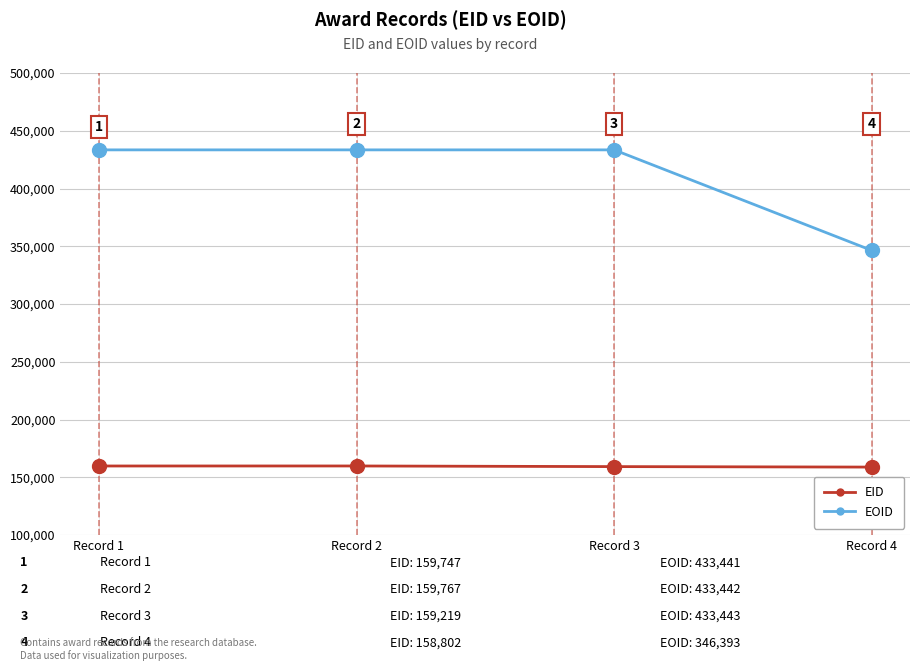

Reading left to right, extract all data points from this chart.

EID: Record 1=159747	Record 2=159767	Record 3=159219	Record 4=158802
EOID: Record 1=433441	Record 2=433442	Record 3=433443	Record 4=346393